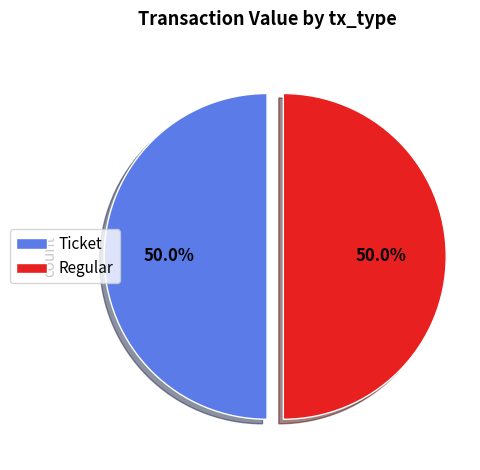

To the nearest percent, what is the average slice percentage?

50%